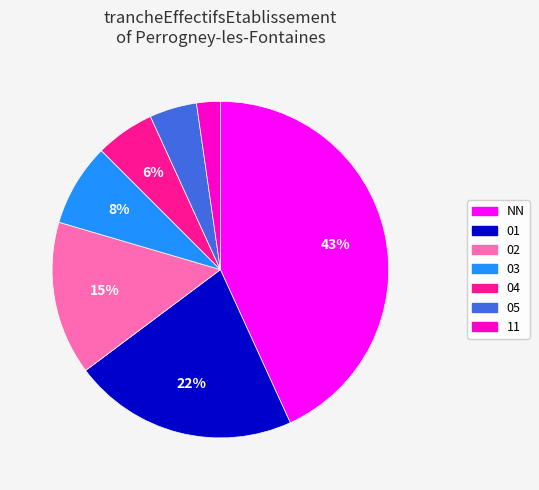

What percentage is the 03 slice, to the nearest percent?

8%